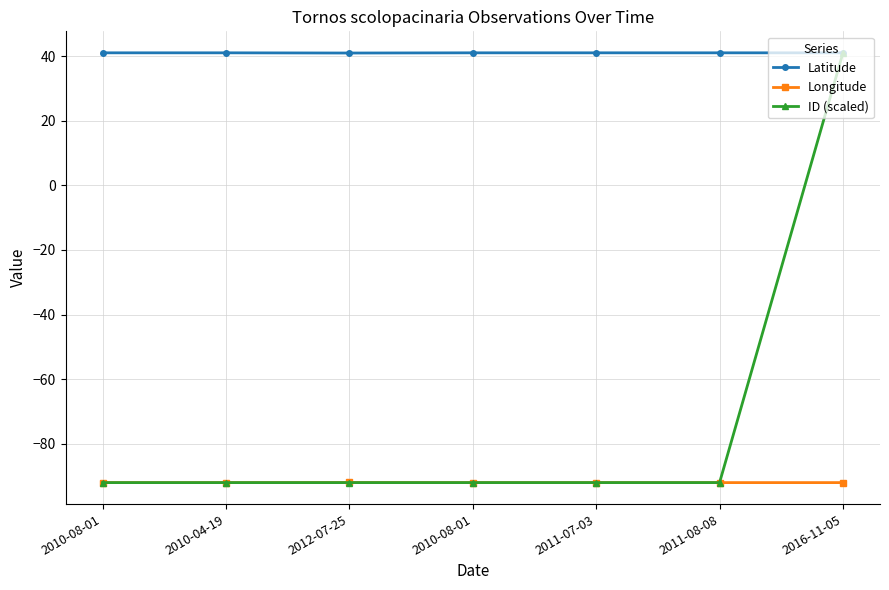

Reading left to right, transcribe all the data shown in this chart.

Latitude: 2010-08-01=41.1	2010-04-19=41.1	2012-07-25=41.0	2010-08-01=41.1	2011-07-03=41.1	2011-08-08=41.1	2016-11-05=41.1
Longitude: 2010-08-01=-92.0	2010-04-19=-92.0	2012-07-25=-92.0	2010-08-01=-92.0	2011-07-03=-92.0	2011-08-08=-92.0	2016-11-05=-92.0
ID (scaled): 2010-08-01=-92.0	2010-04-19=-92.0	2012-07-25=-92.0	2010-08-01=-92.0	2011-07-03=-92.0	2011-08-08=-92.0	2016-11-05=41.1